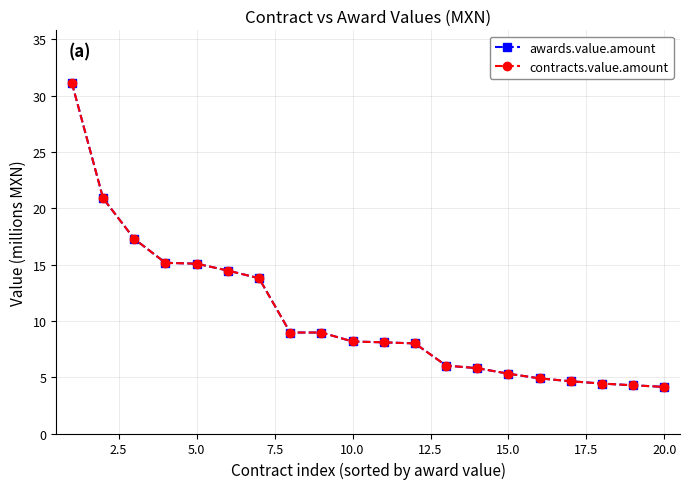

Does the chart have visible grid lines?

Yes